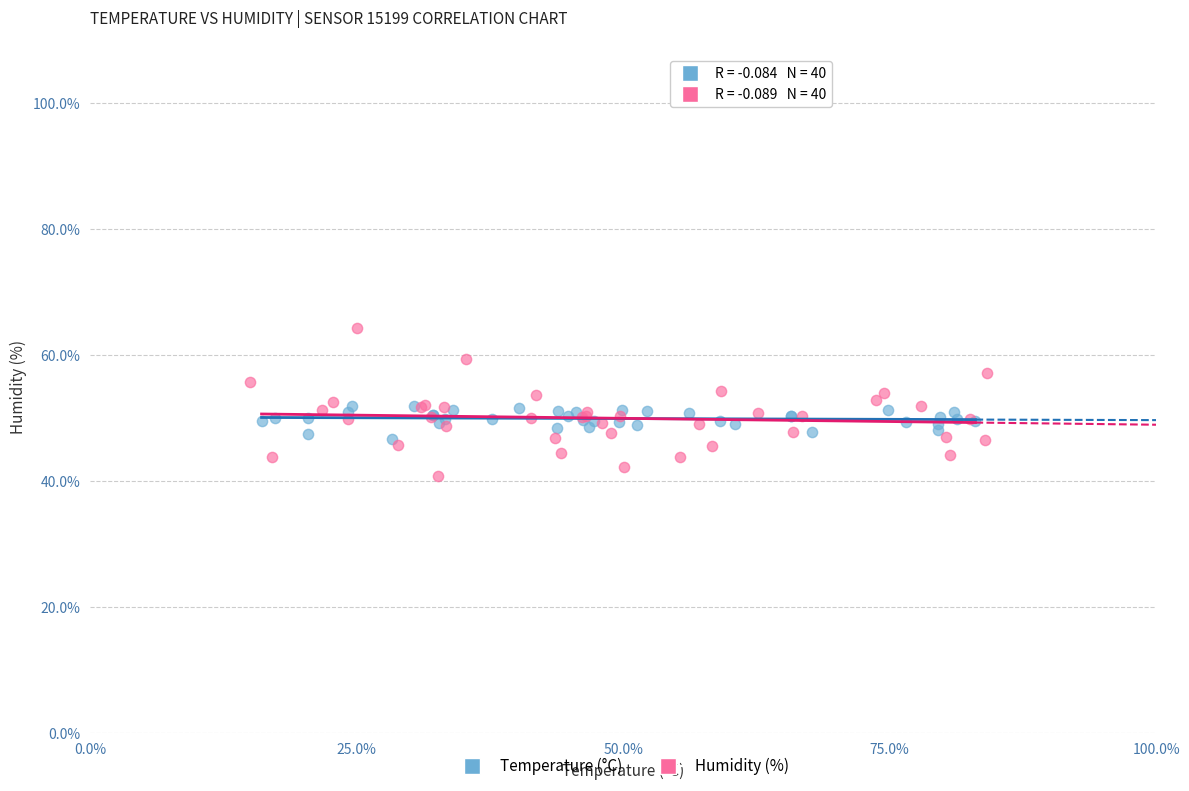

Which series reaches the minimum Y coordinate?

Humidity (%)